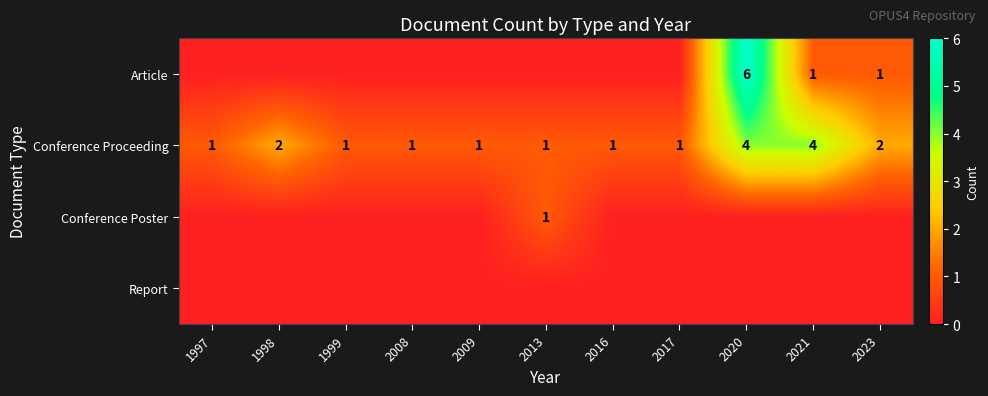

Between 1997 and 2023, which is larger?

2023